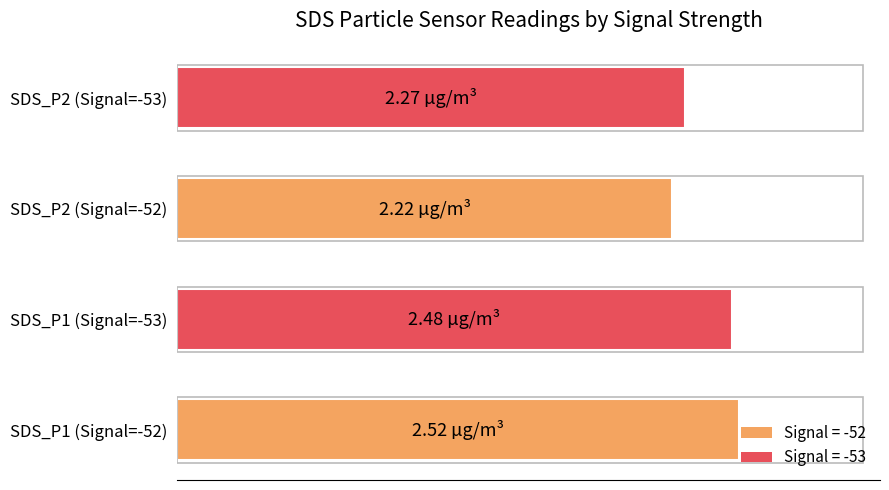

Does the chart contain any negative values?

No